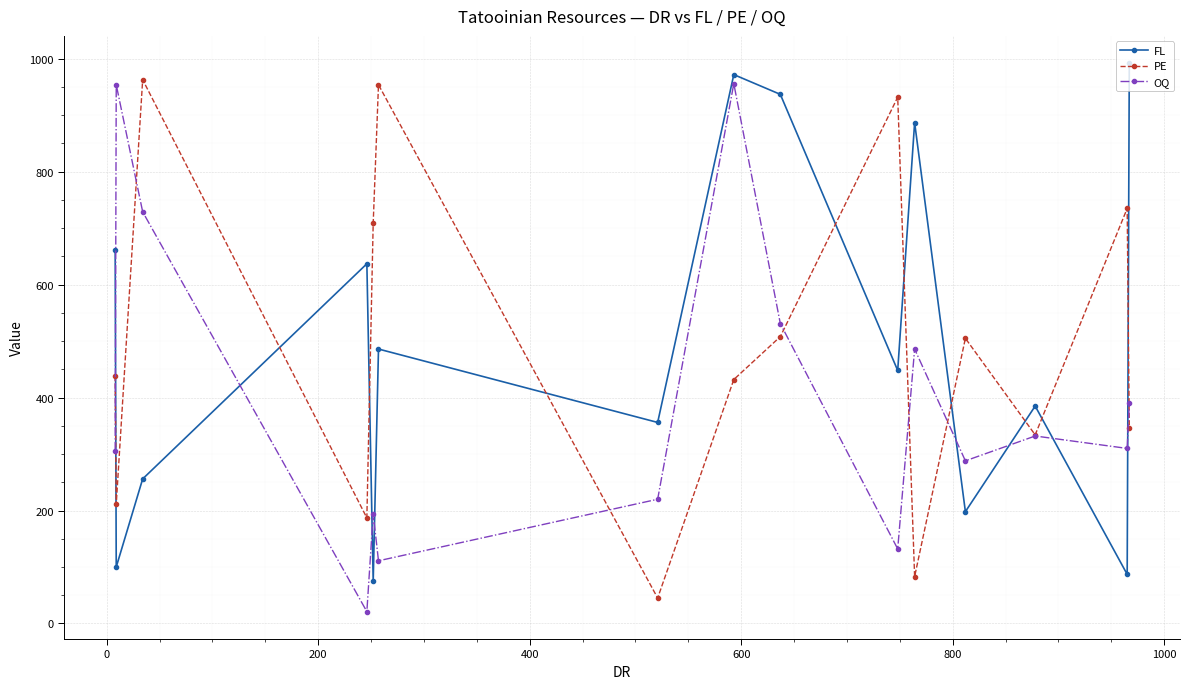

What is the greatest value displayed?

992